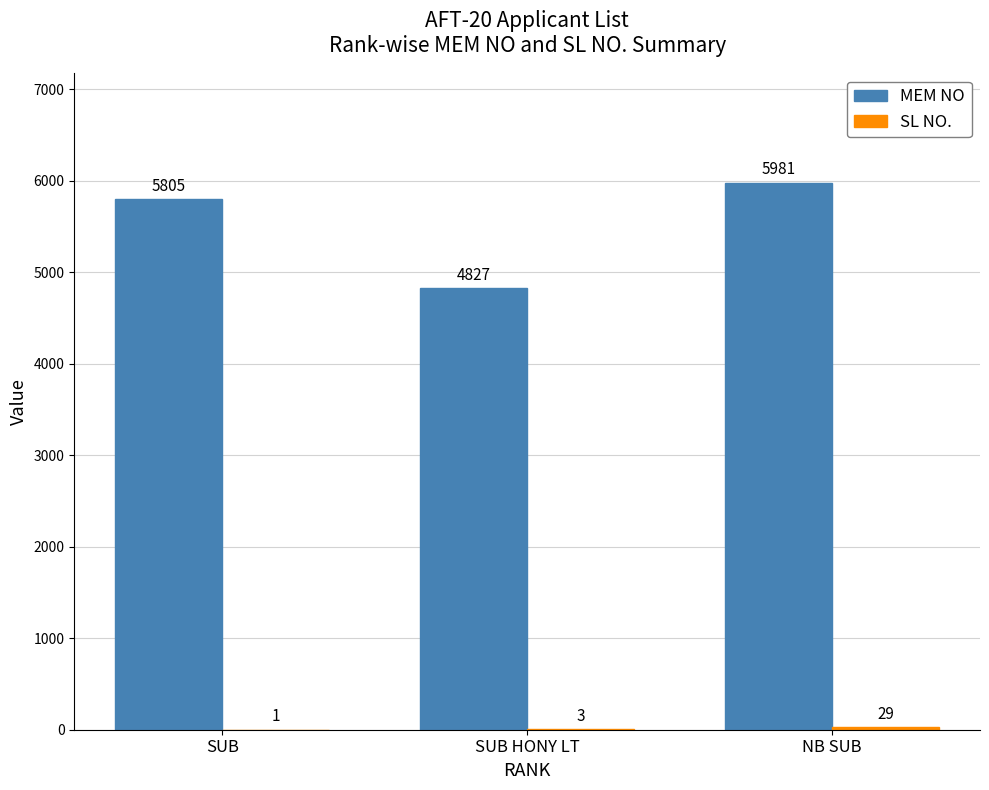

Which category has the highest value in the MEM NO series?

NB SUB